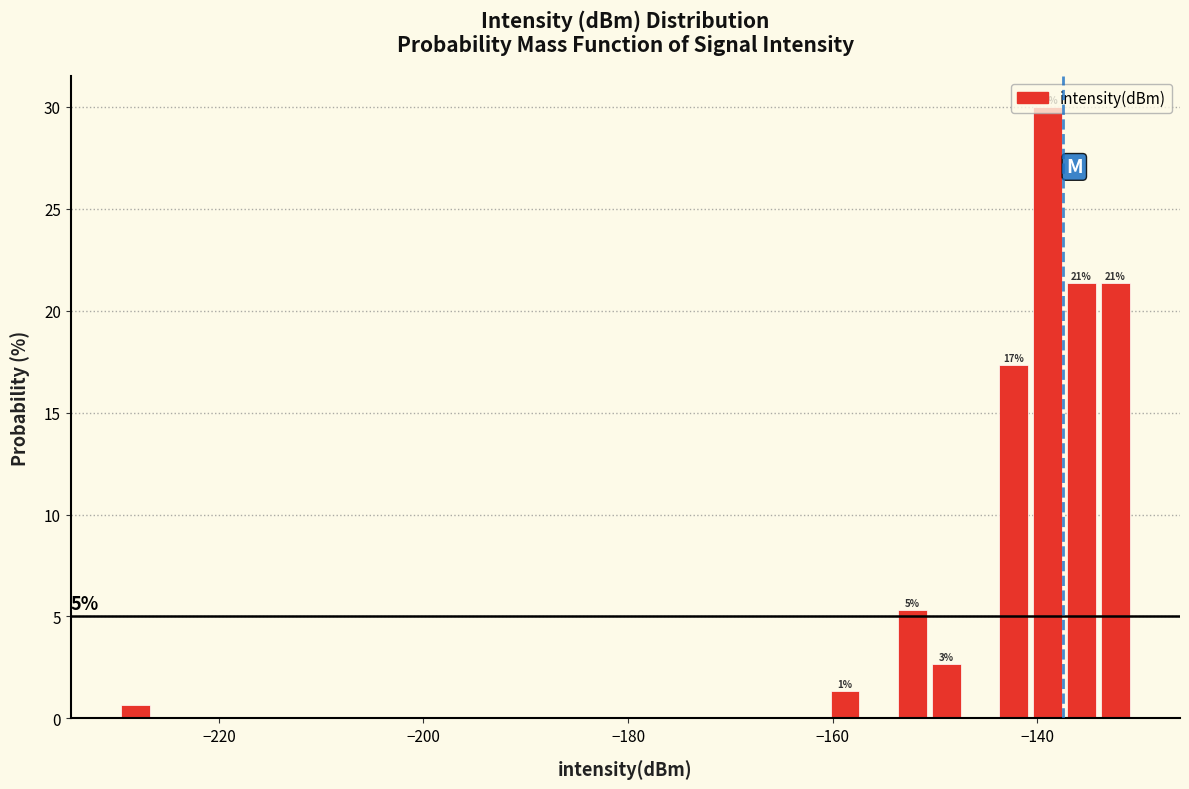

Around what value on the x-axis is the tallest bar? Give the approximate position of its centre, as read against the axis.

-138